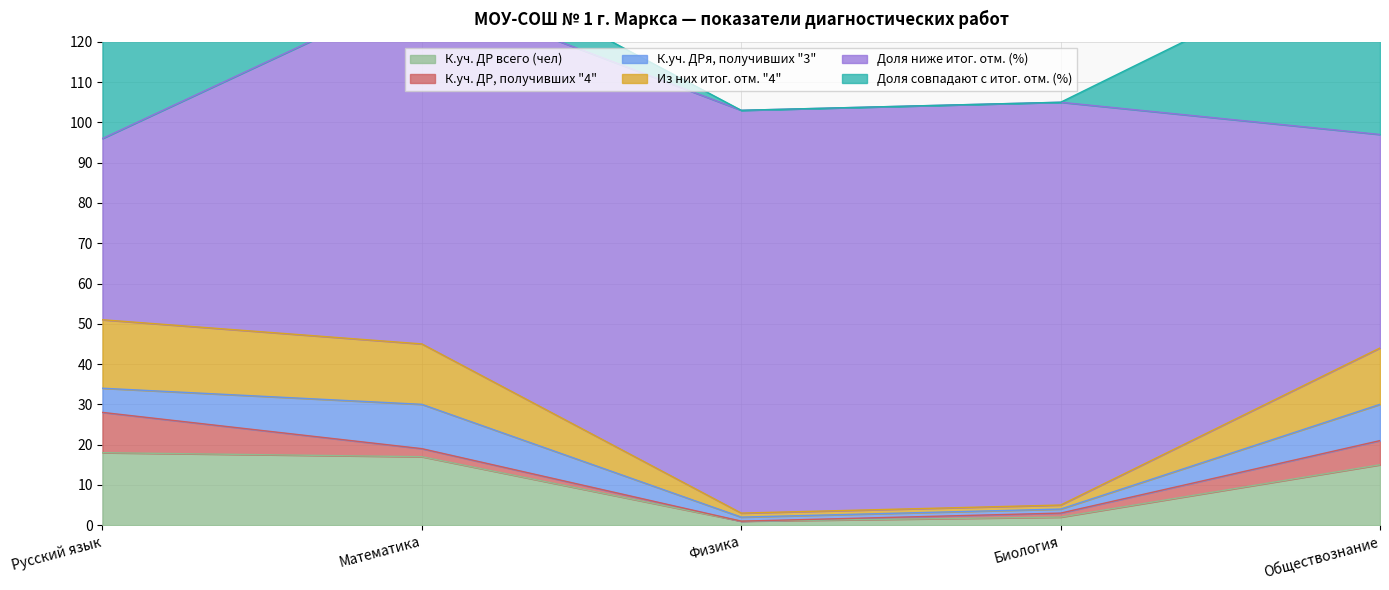

What is the sum of all К.уч. ДРя, получивших "3" values?

28